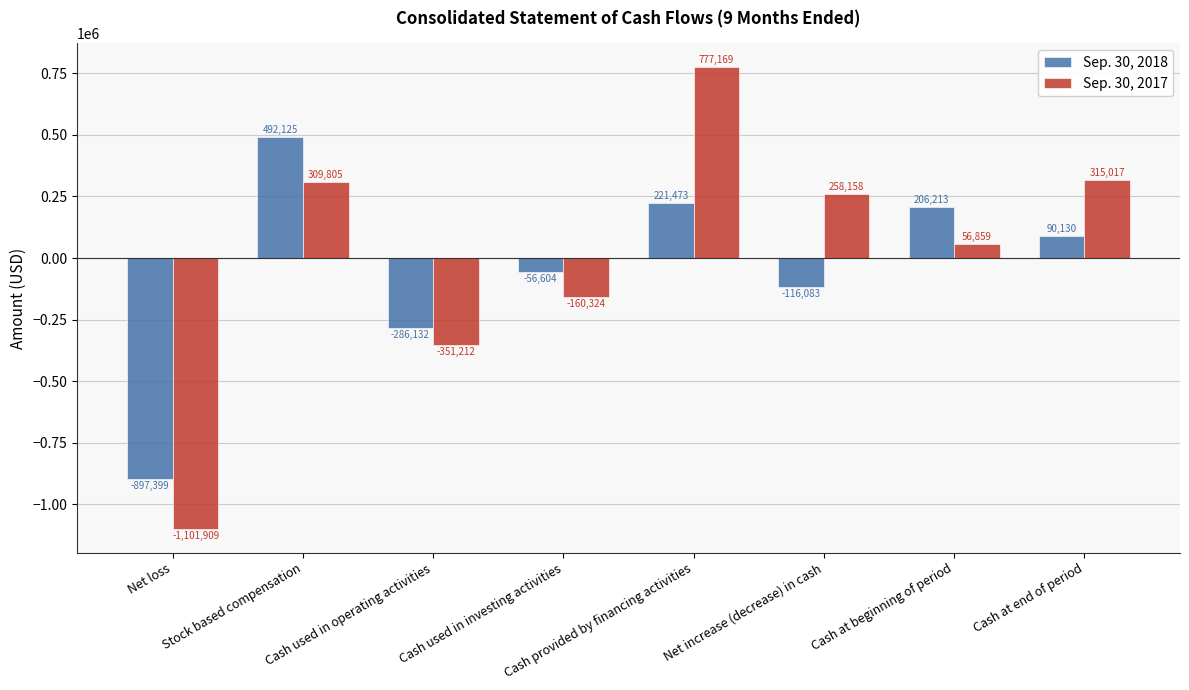

At which category is the sum across all series the highest?

Cash provided by financing activities